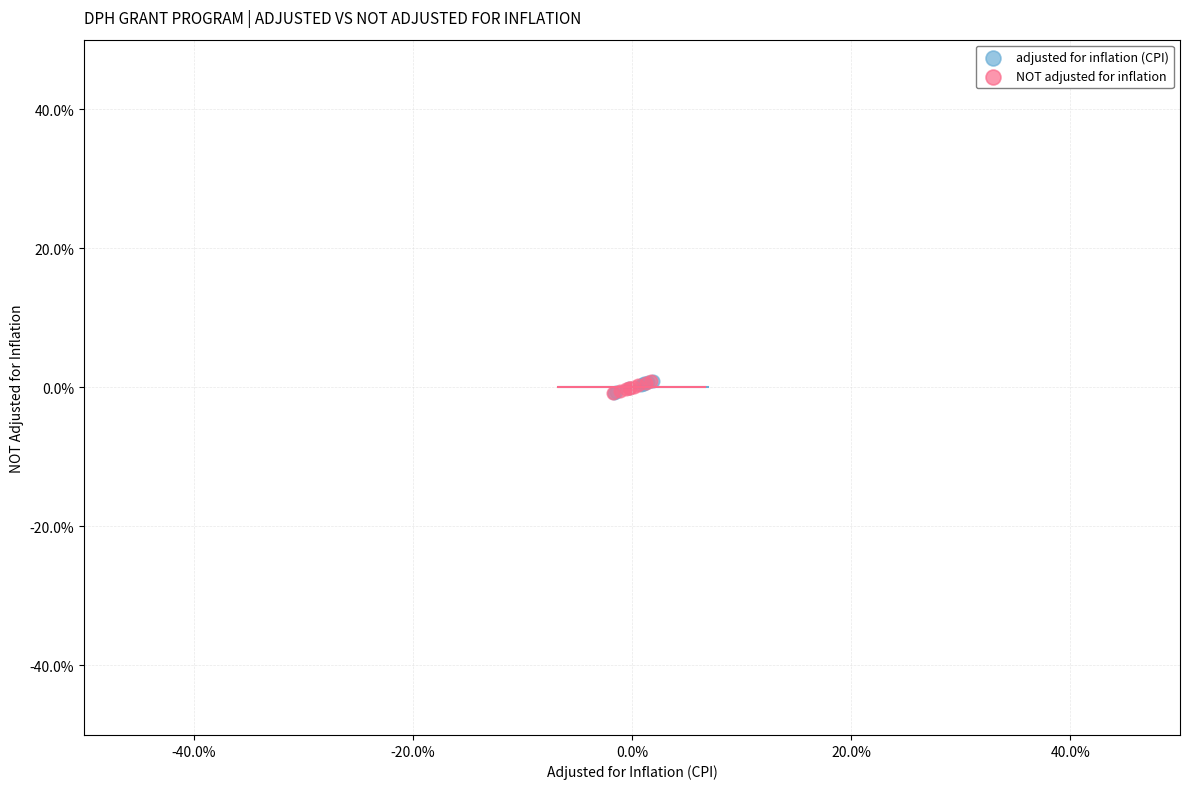

What are all the series names shown in the legend?

adjusted for inflation (CPI), NOT adjusted for inflation